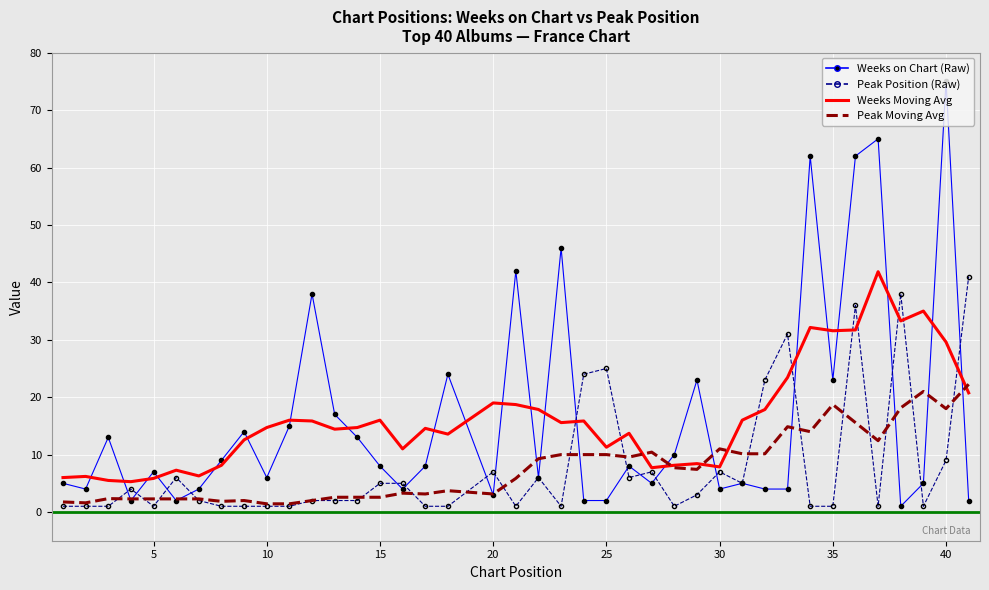

At how many categories does at least one series exceed 49?

4